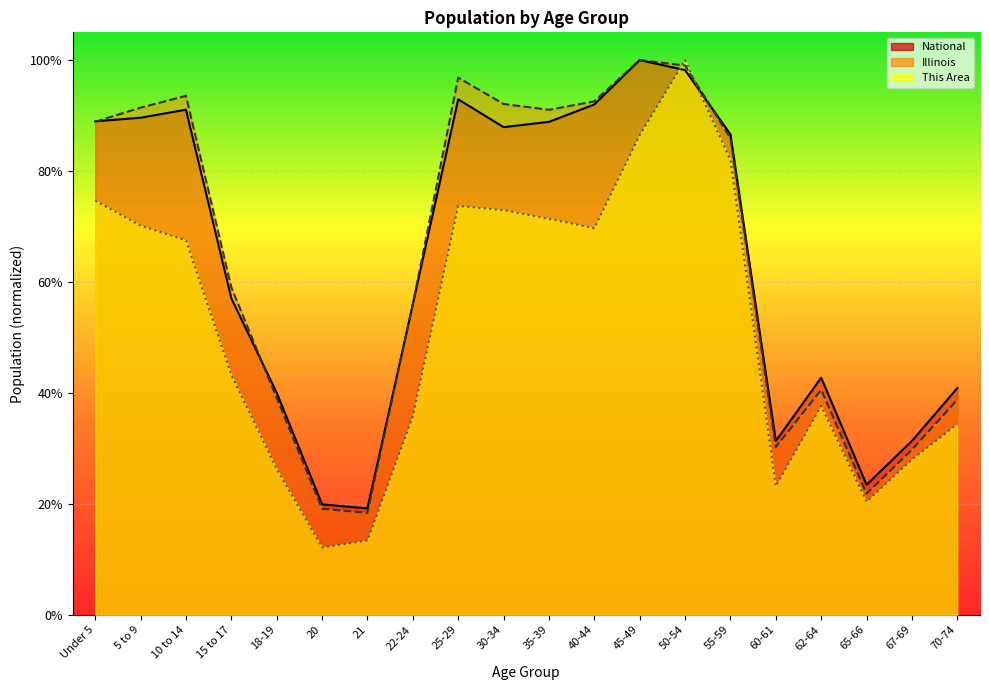

Reading right to left, list all the values displayed in this chart.

This Area: 70-74=0.3	67-69=0.3	65-66=0.2	62-64=0.4	60-61=0.2	55-59=0.8	50-54=1.0	45-49=0.9	40-44=0.7	35-39=0.7	30-34=0.7	25-29=0.7	22-24=0.4	21=0.1	20=0.1	18-19=0.3	15 to 17=0.4	10 to 14=0.7	5 to 9=0.7	Under 5=0.7
Illinois: 70-74=0.4	67-69=0.3	65-66=0.2	62-64=0.4	60-61=0.3	55-59=0.9	50-54=1.0	45-49=1.0	40-44=0.9	35-39=0.9	30-34=0.9	25-29=1.0	22-24=0.6	21=0.2	20=0.2	18-19=0.4	15 to 17=0.6	10 to 14=0.9	5 to 9=0.9	Under 5=0.9
National: 70-74=0.4	67-69=0.3	65-66=0.2	62-64=0.4	60-61=0.3	55-59=0.9	50-54=1.0	45-49=1.0	40-44=0.9	35-39=0.9	30-34=0.9	25-29=0.9	22-24=0.6	21=0.2	20=0.2	18-19=0.4	15 to 17=0.6	10 to 14=0.9	5 to 9=0.9	Under 5=0.9